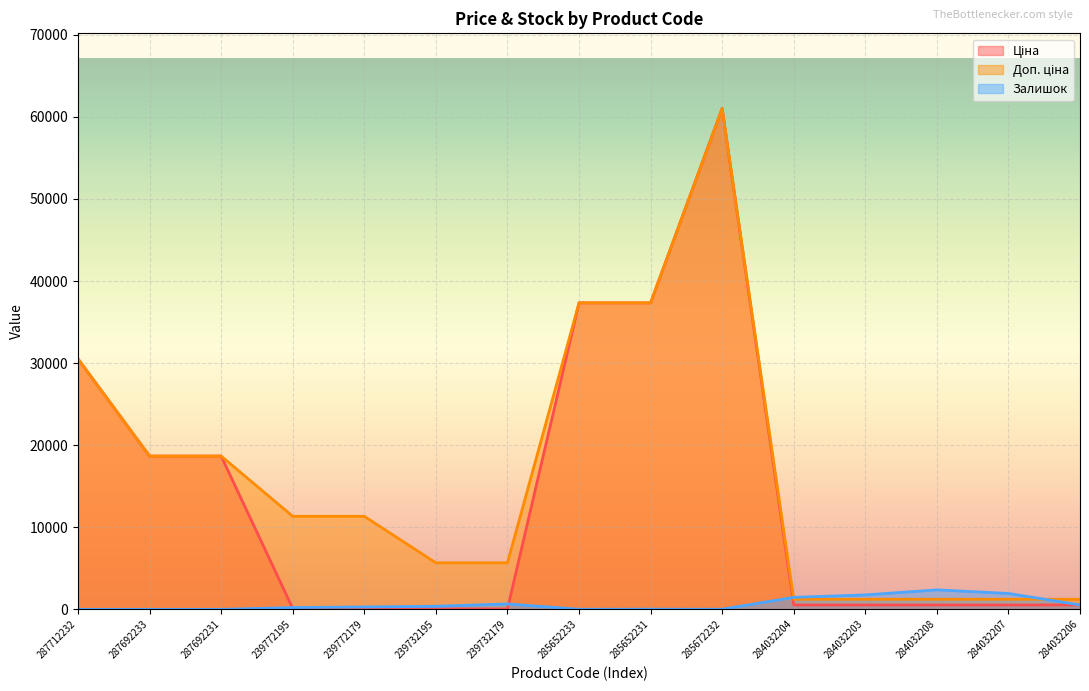

Which series has the largest total across all categories?

Доп. ціна